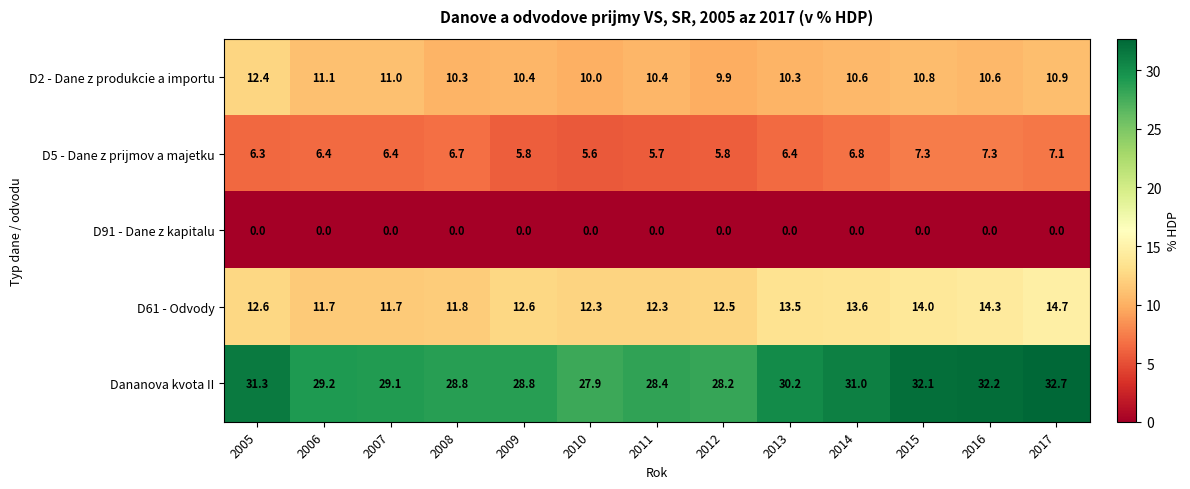

At how many categories does at least one series exceed 6?

13